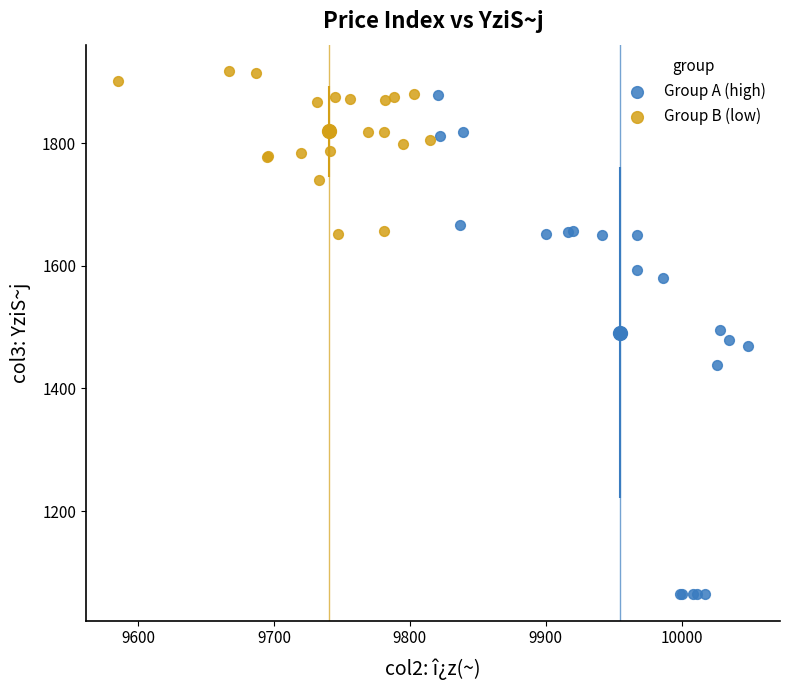

Which series has the largest Y range (max minus min)?

Group A (high)